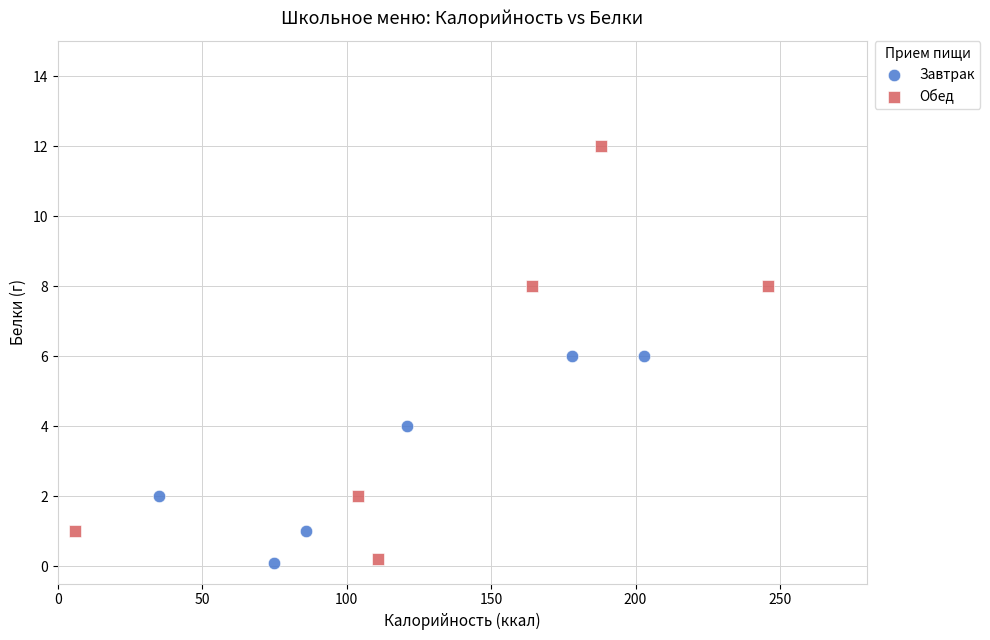

Which series contains the highest Y value?

Обед